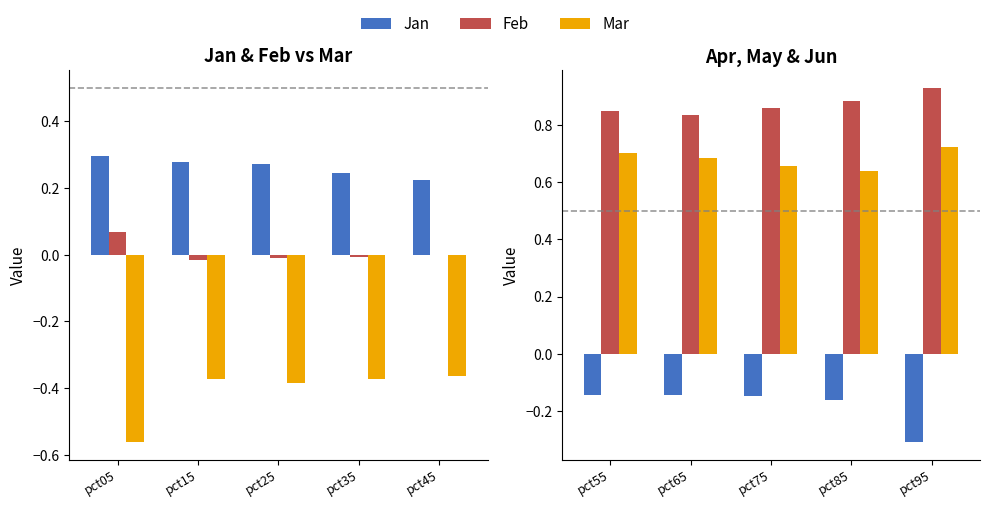

What is the average value of the Apr series?

-0.2